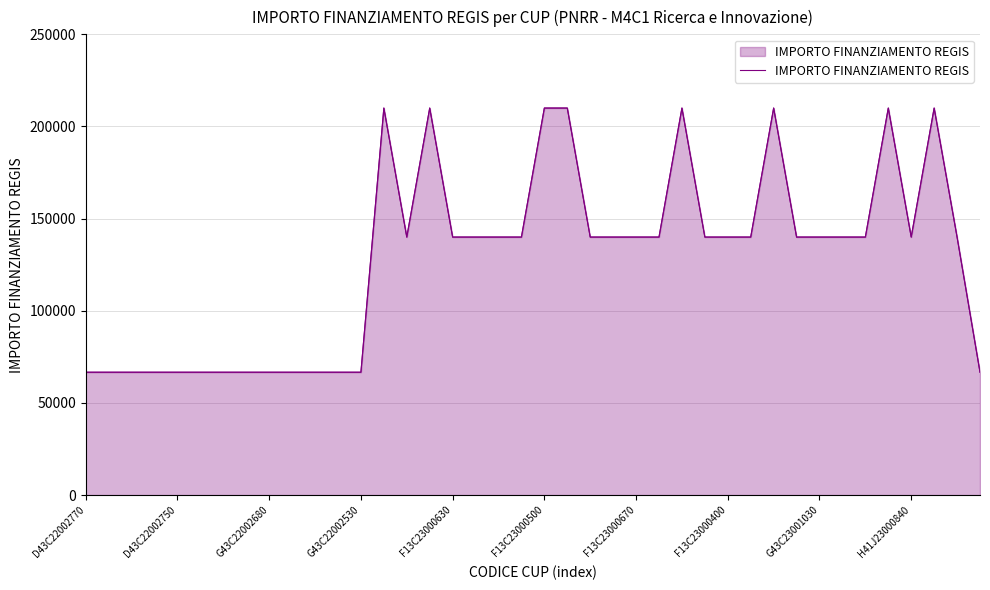

Where is the first local maximum?

13